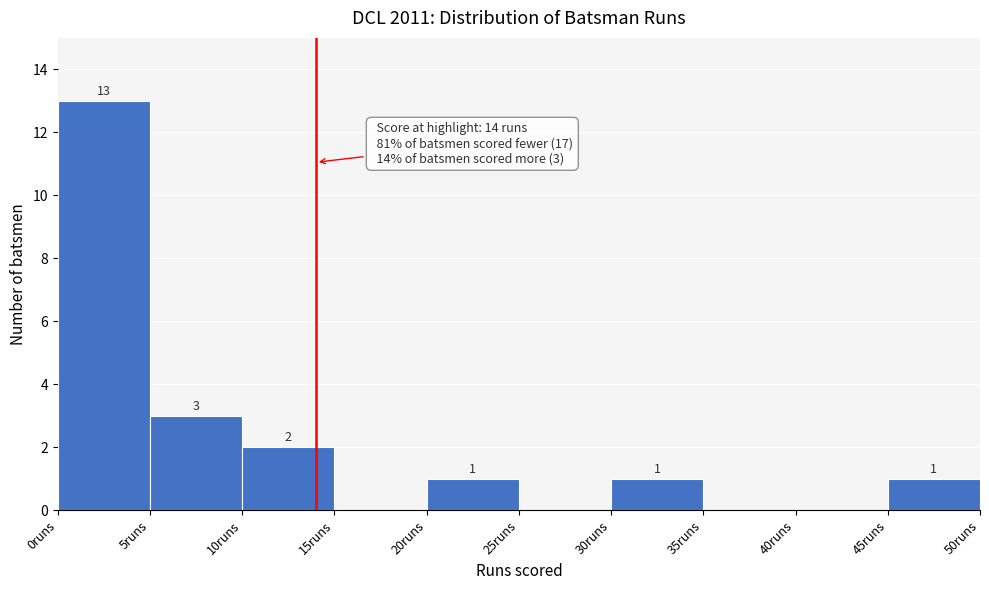

Which range on the x-axis has the tallest bar?

0 to 5